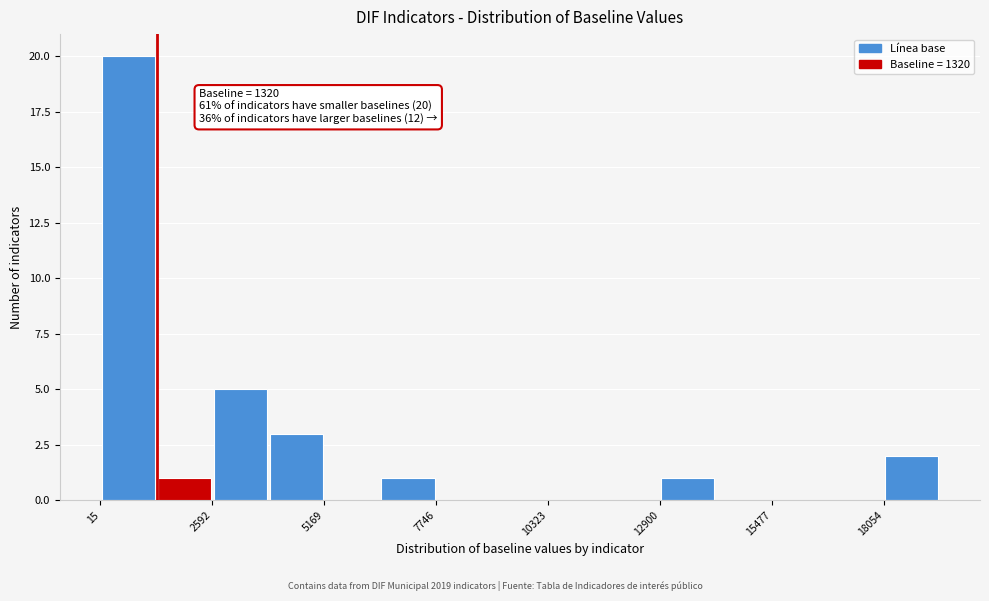

Read against the x-axis, roughly where is the centre of the tallest bar?

500